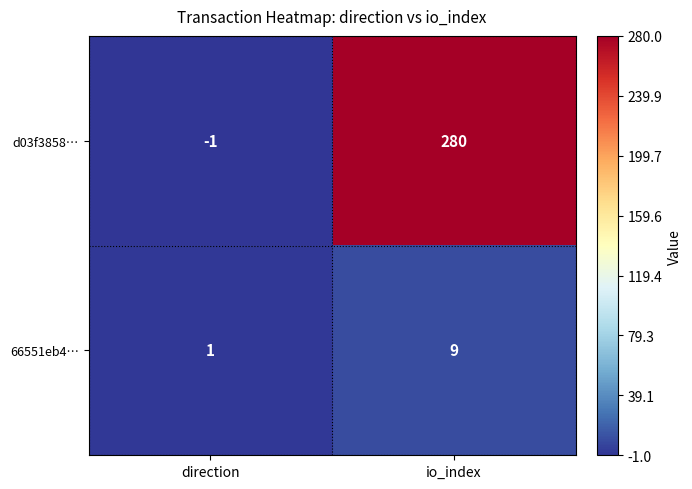

Reading left to right, what are all the values shown in this chart?

d03f3858…: -1	280
66551eb4…: 1	9